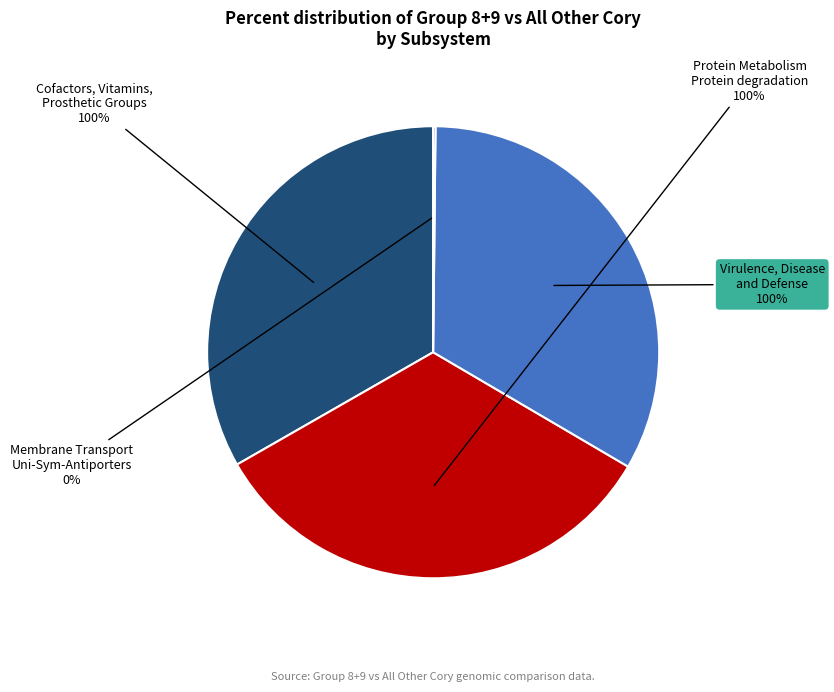

How many slices are in this pie chart?

4